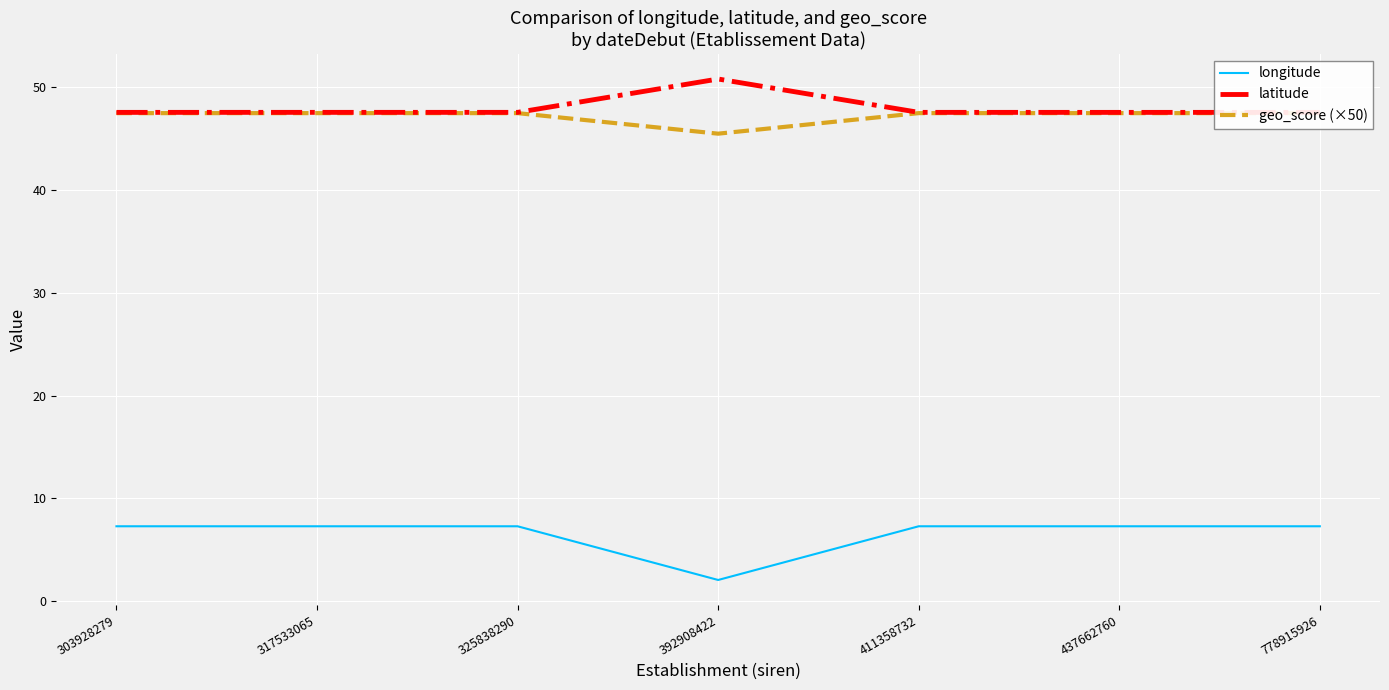

True or false: geo_score (×50) and longitude cross at least once.

False